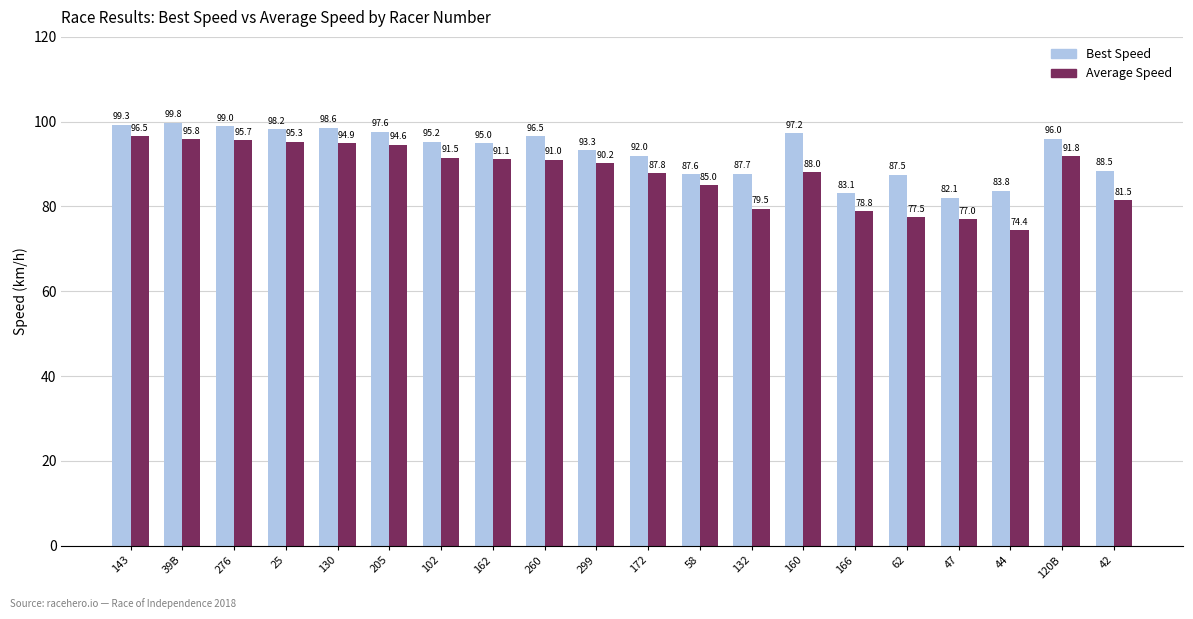

How many bars are there in total?

40